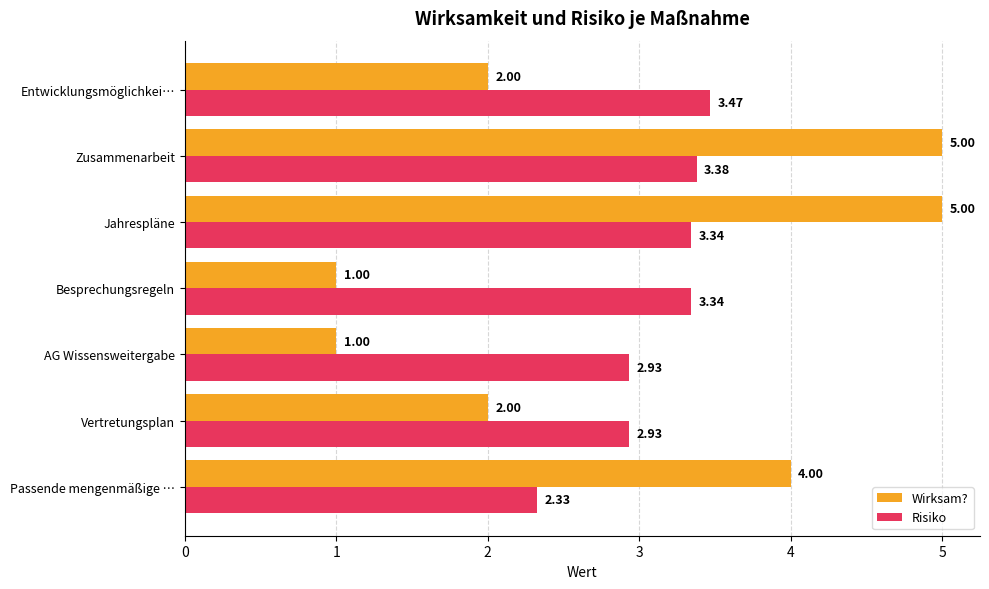

Rank the series by their maximum value, from lowest to highest.

Risiko, Wirksam?